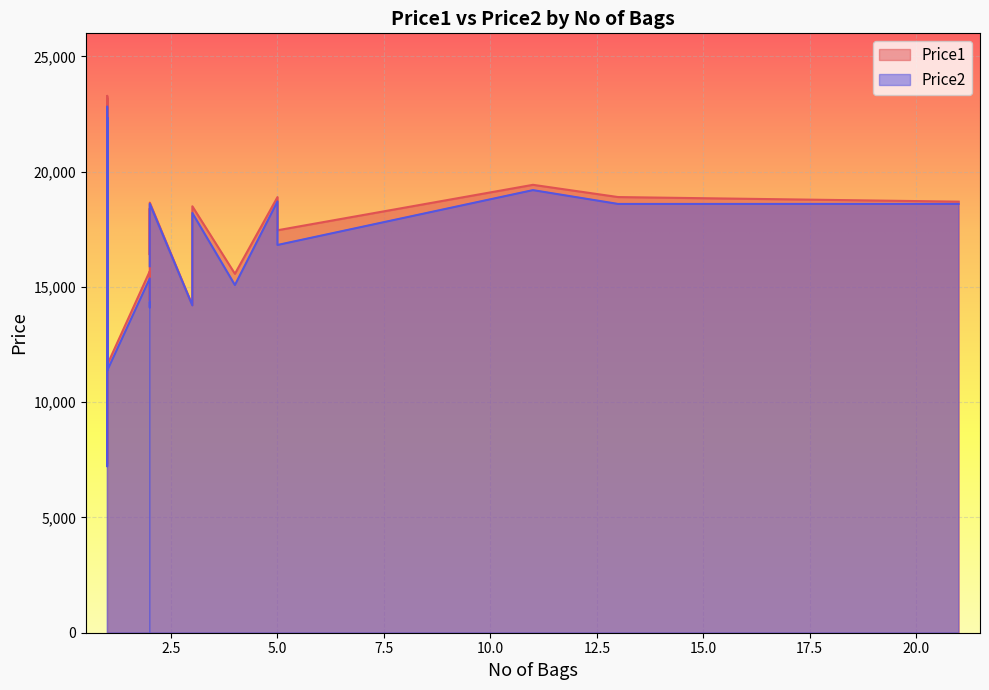

What is the label of the 24th point from the left?

2